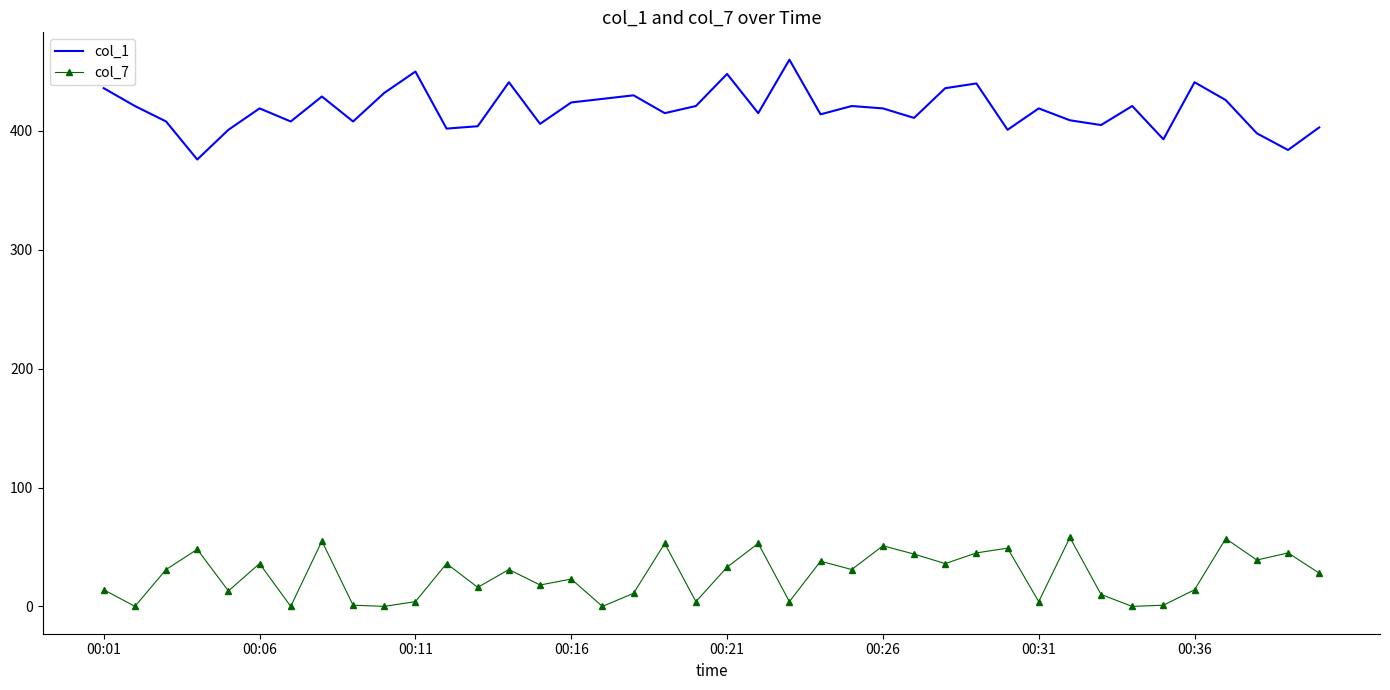

True or false: col_1 and col_7 cross at least once.

False